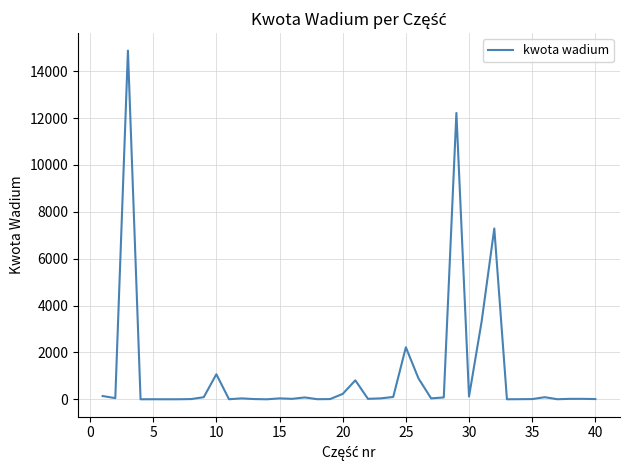

What is the difference between the maximum and minimum values?

14879